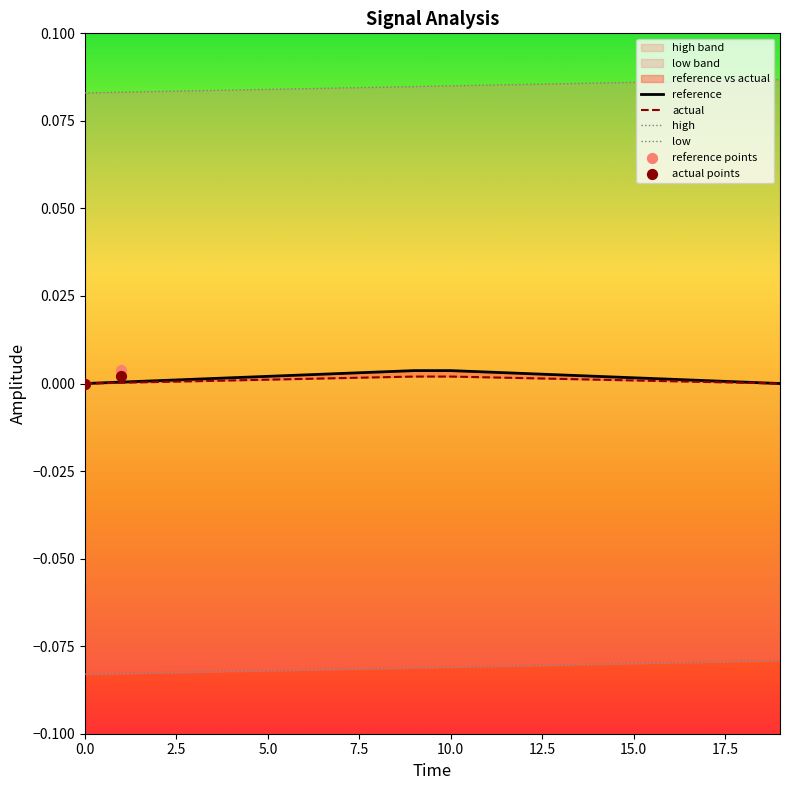

What are all the series names shown in the legend?

reference, actual, high, low